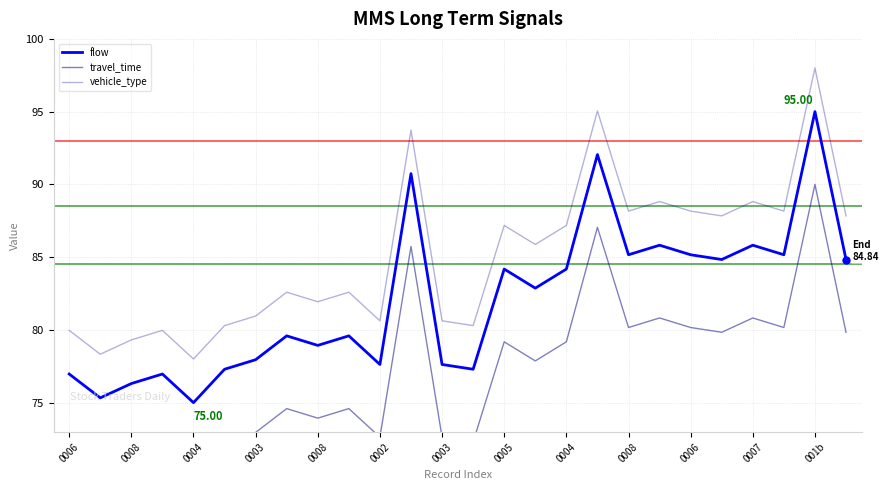

Which category has the highest value in the vehicle_type series?

001b